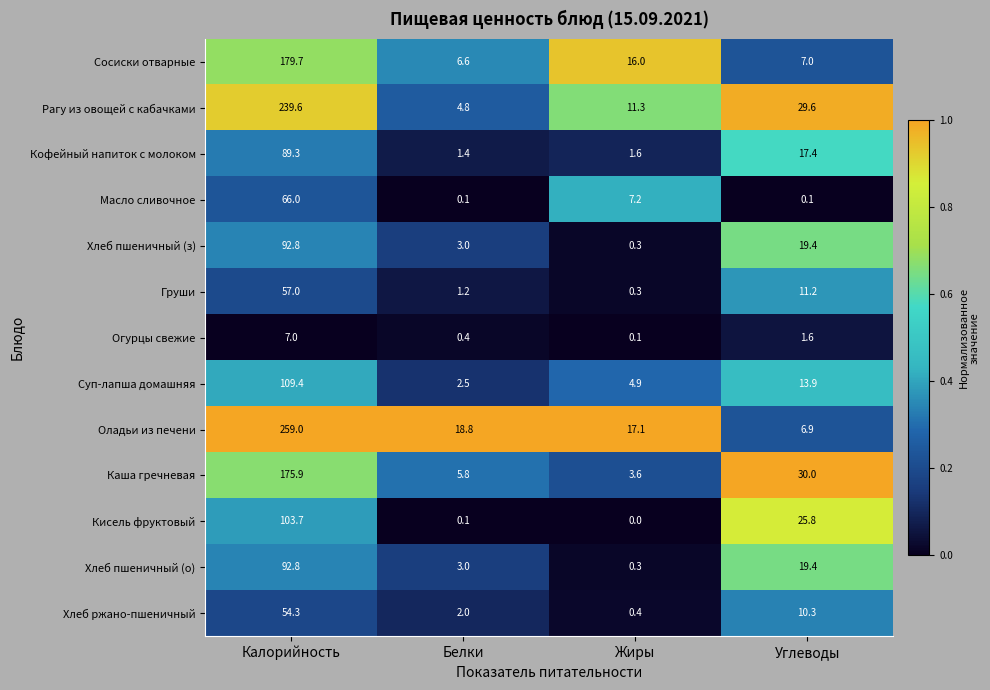

What is the difference between the highest and lowest values at Белки?

18.7